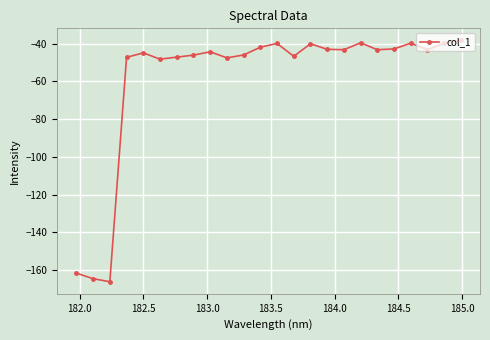

What is the value of the 14th point from the left?

-46.8